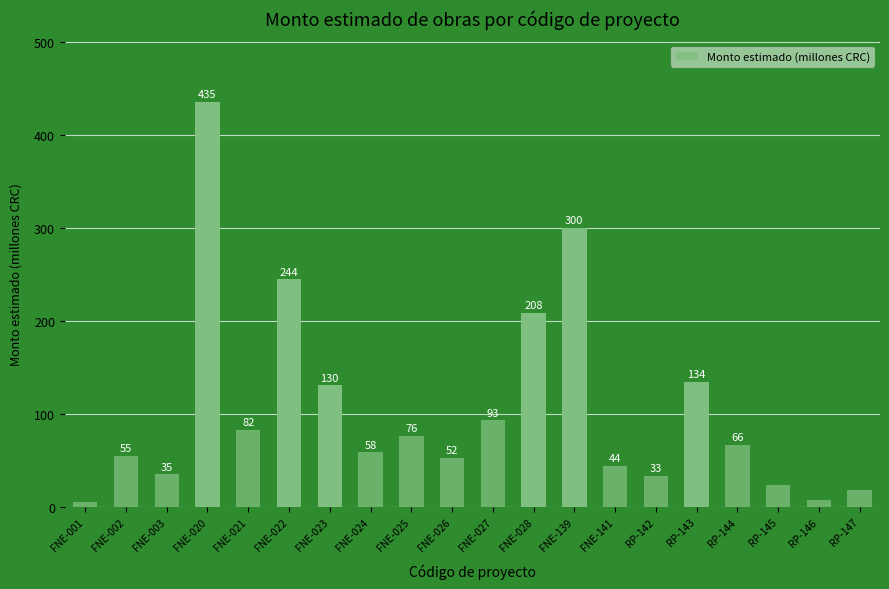

What value does the data have at FNE-027?

93.0